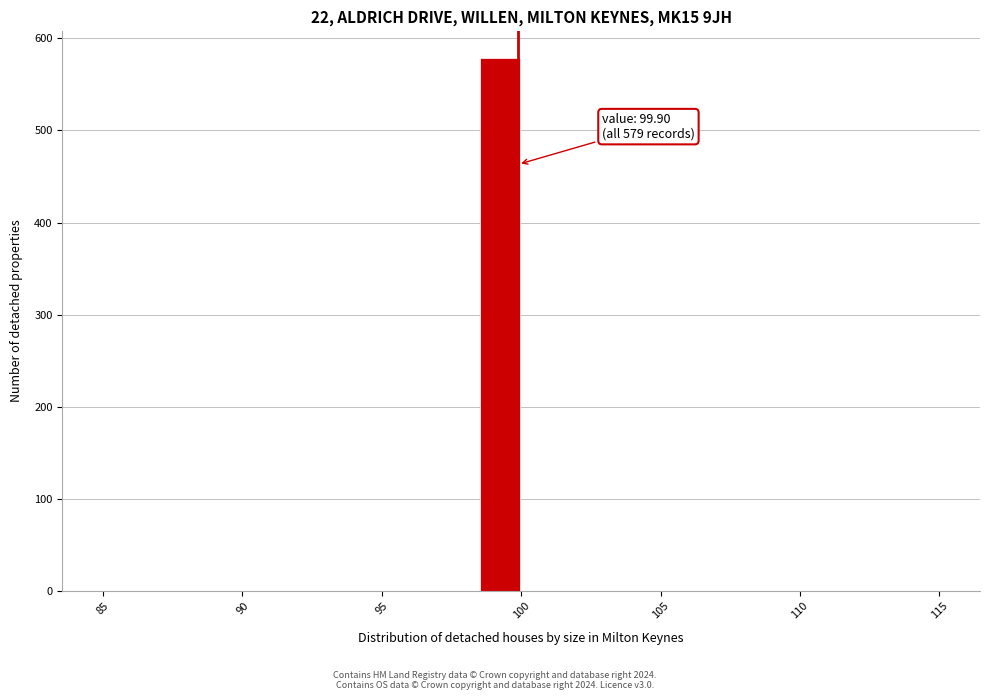

Around what value on the x-axis is the tallest bar? Give the approximate position of its centre, as read against the axis.

99.5